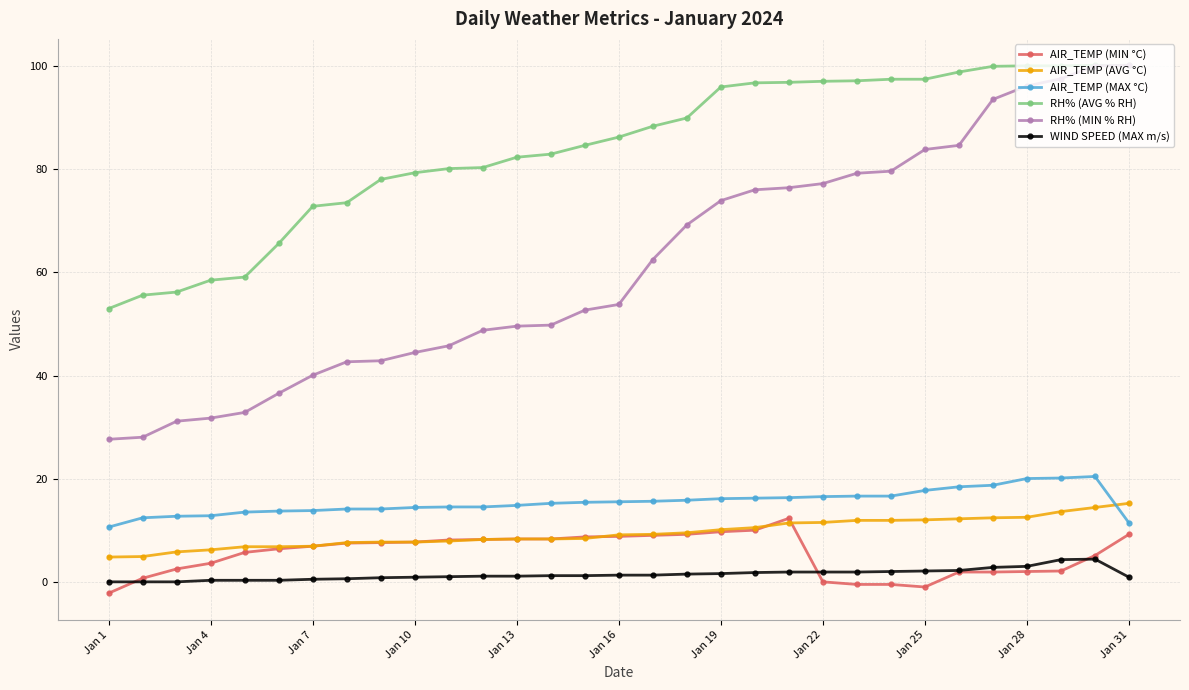

True or false: RH% (MIN % RH) and AIR_TEMP (AVG °C) intersect in this chart.

False